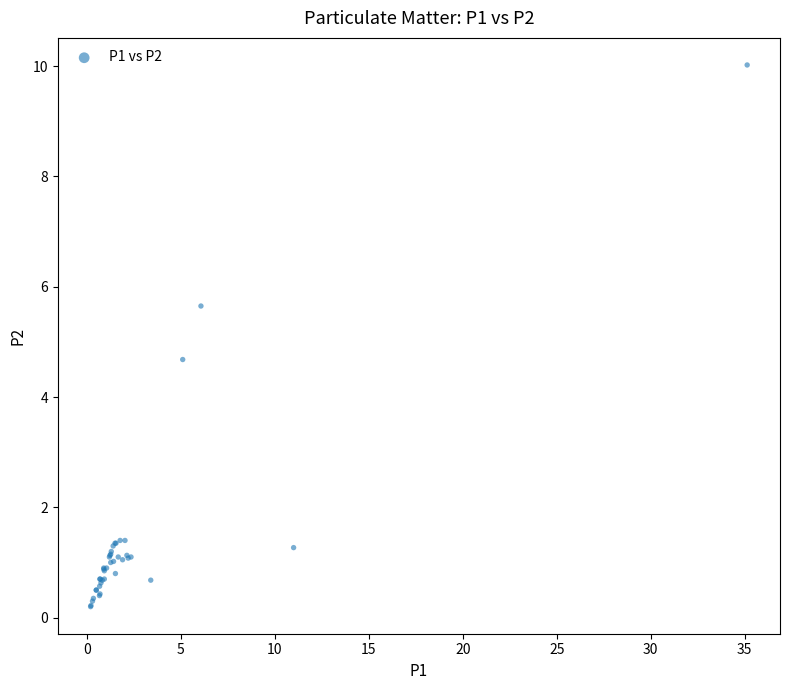

What Y value in the scatter plot is closest to 5?

4.7